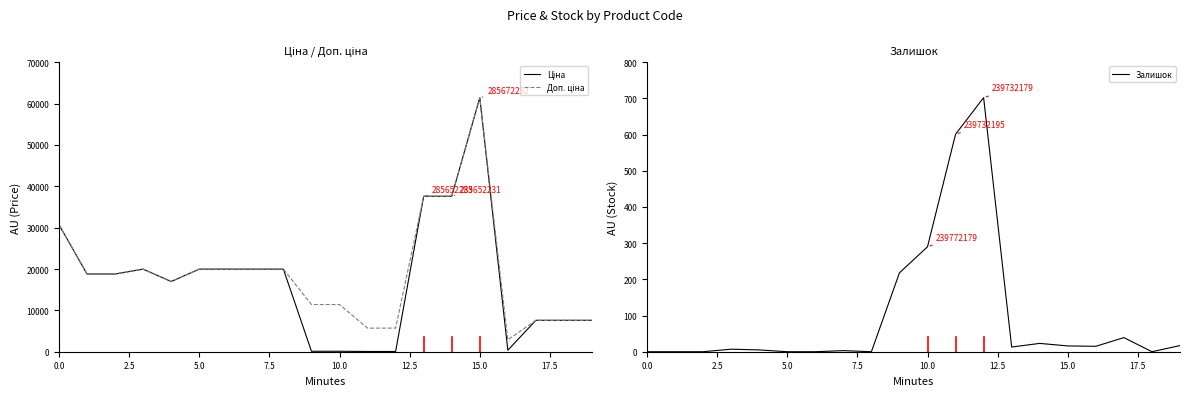

True or false: Ціна has a value of 7596.5 at 19.

True